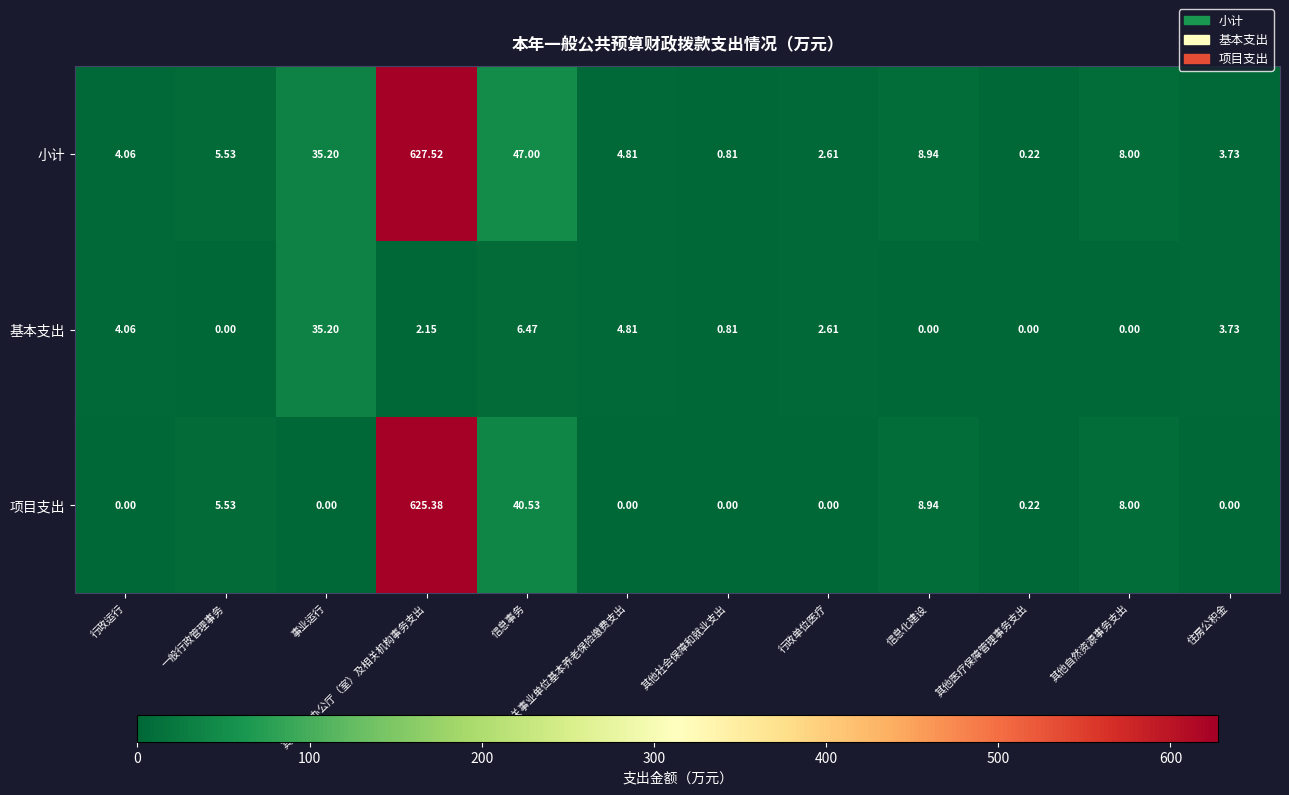

What is the maximum value shown in the chart?

627.5